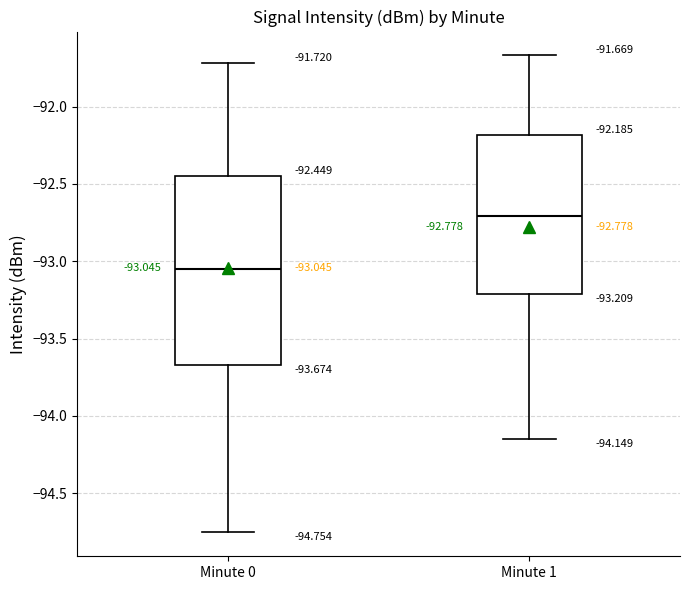

Comparing the boxes themselves (not the whiskers), which one is the tallest?

Minute 0